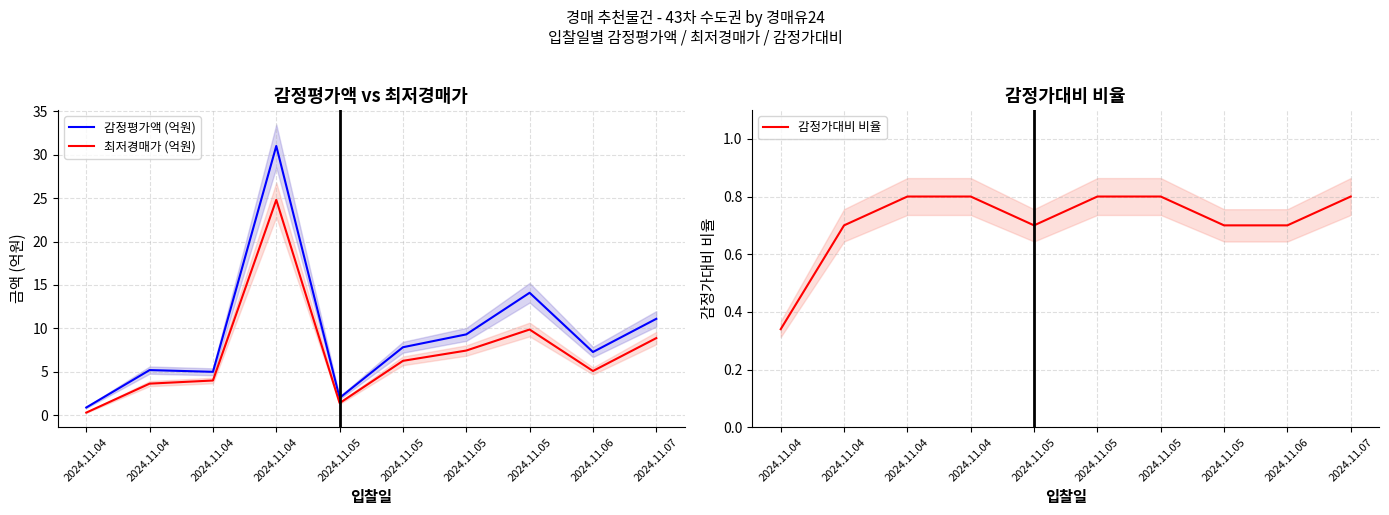

Count the 감정가대비 비율 values in the range 0 to 1.

10